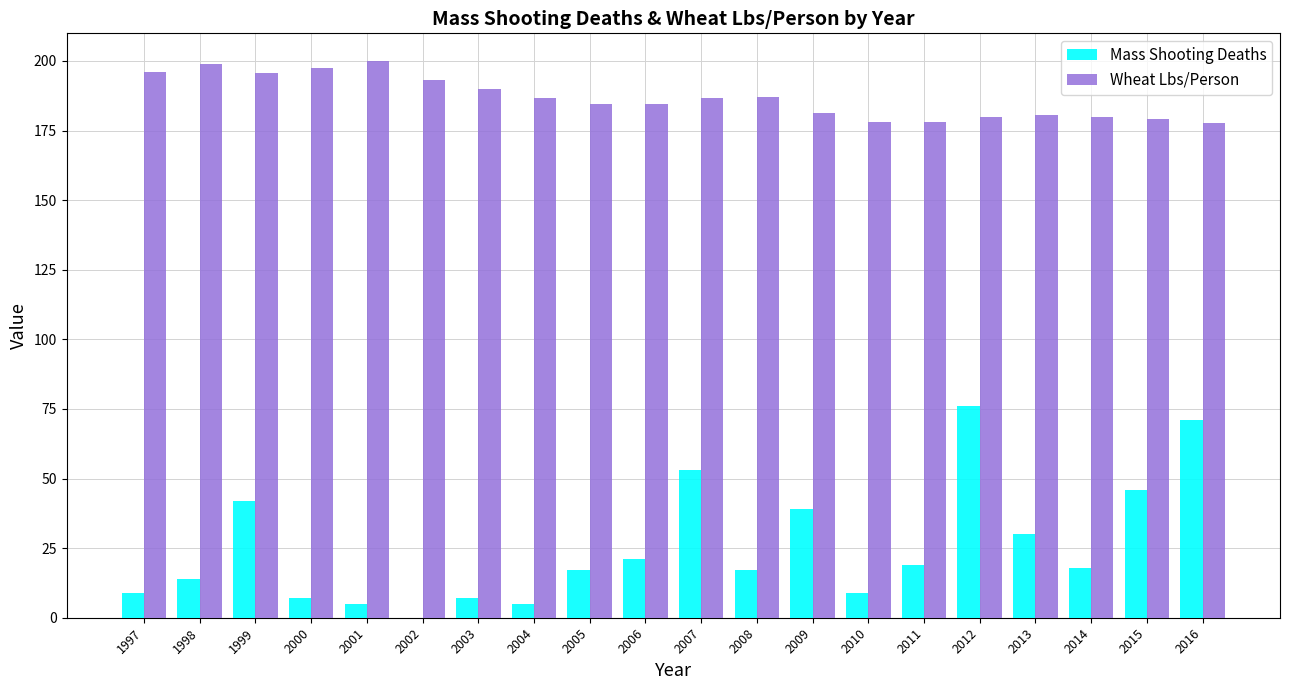

Which series has the largest total across all categories?

Wheat Lbs/Person